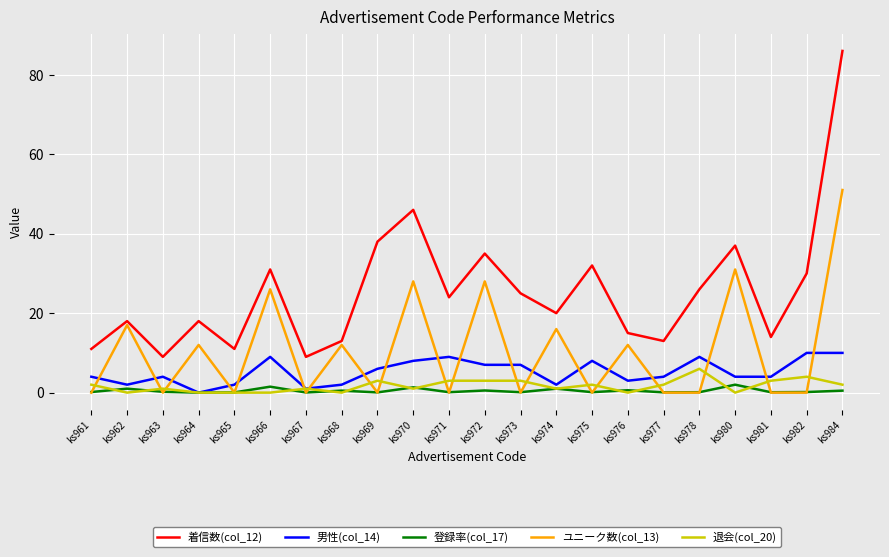

Which series has the largest total across all categories?

着信数(col_12)